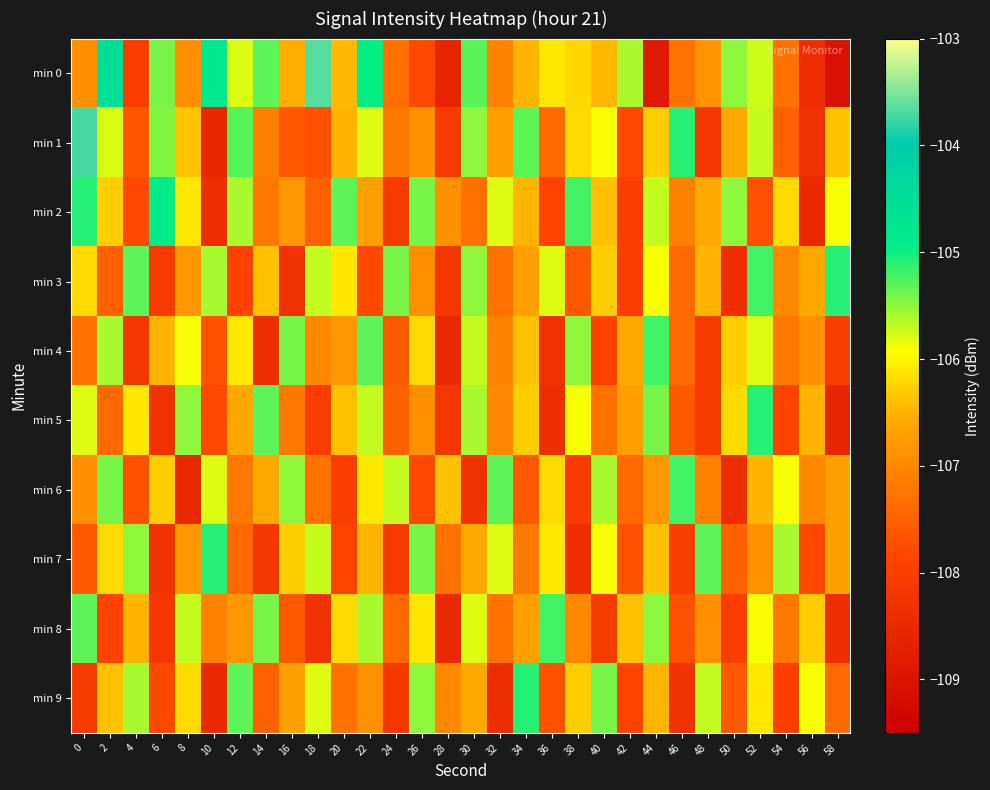

Which series has the largest range (max minus min)?

min 0